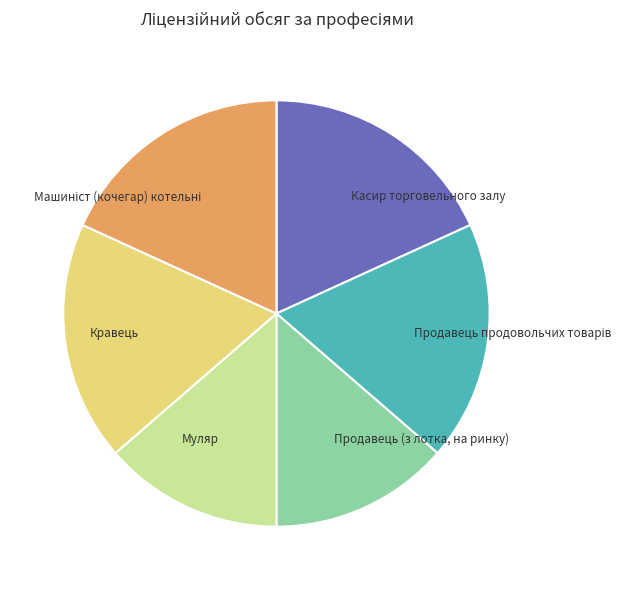

Is there any slice that represents more than half of the pie?

No